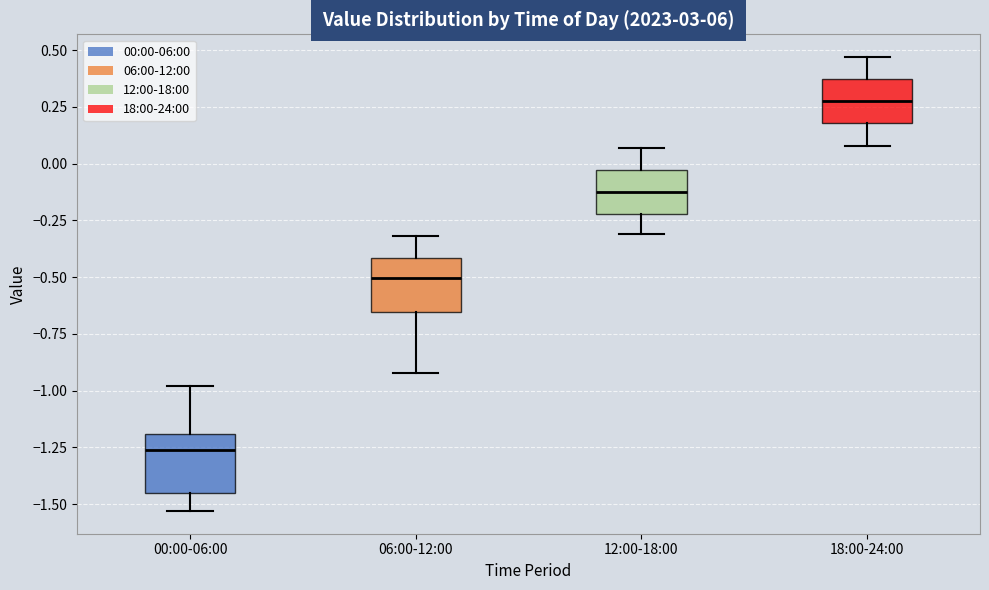

Where is the lower edge of the box for 18:00-24:00 on the y-axis? The values are not printed on the chart, so give them approximately, as read against the axis.

0.20